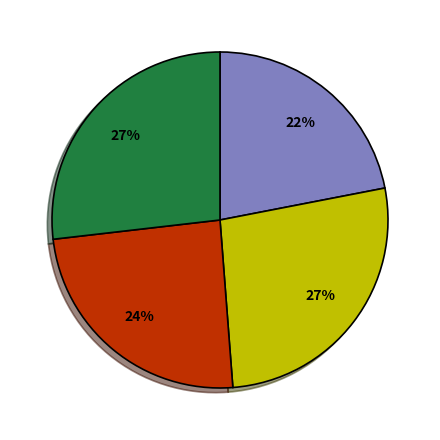

Is there a majority slice in this chart?

No